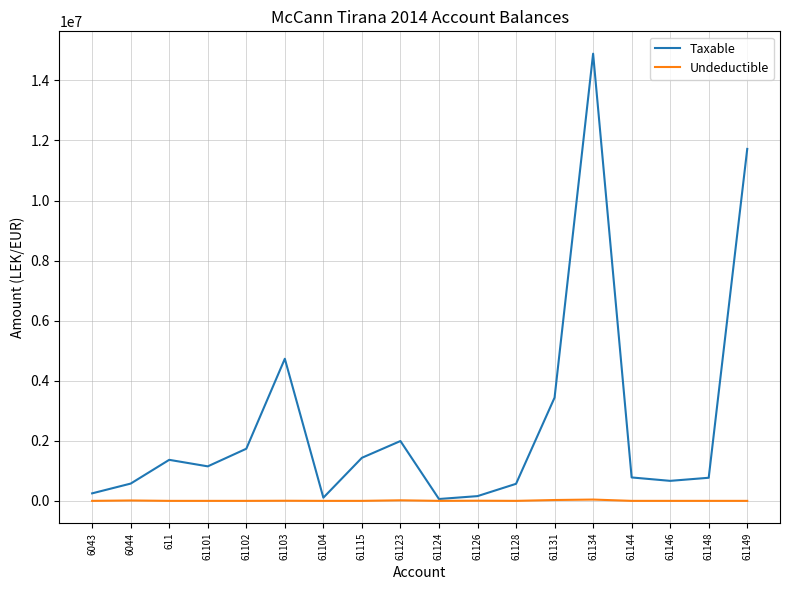

Rank the series by their average value, from lowest to highest.

Undeductible, Taxable